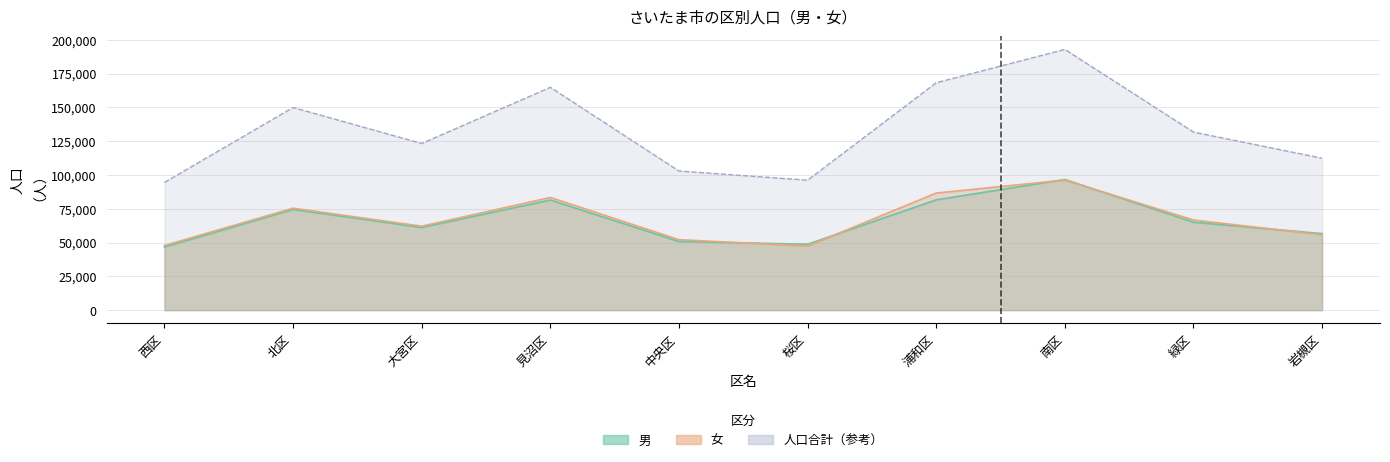

Is the value of 女 at 北区 greater than the value of 男 at 桜区?

Yes